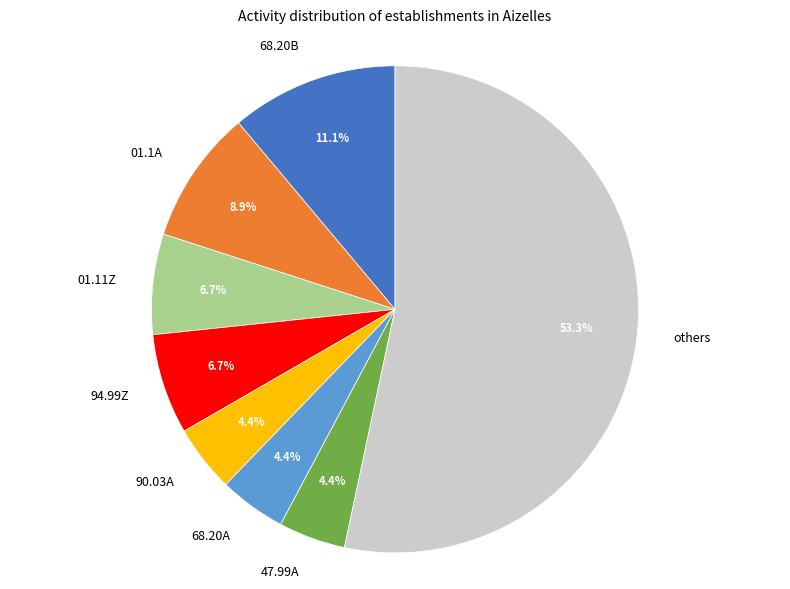

Does 94.99Z represent more than half of the total?

No